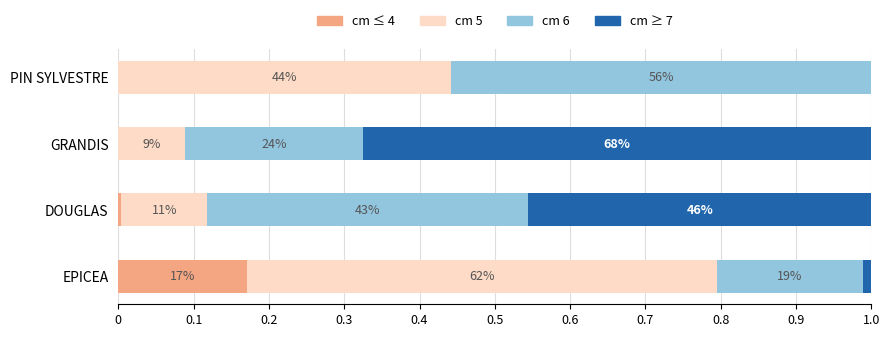

What are all the series names shown in the legend?

cm ≤ 4, cm 5, cm 6, cm ≥ 7